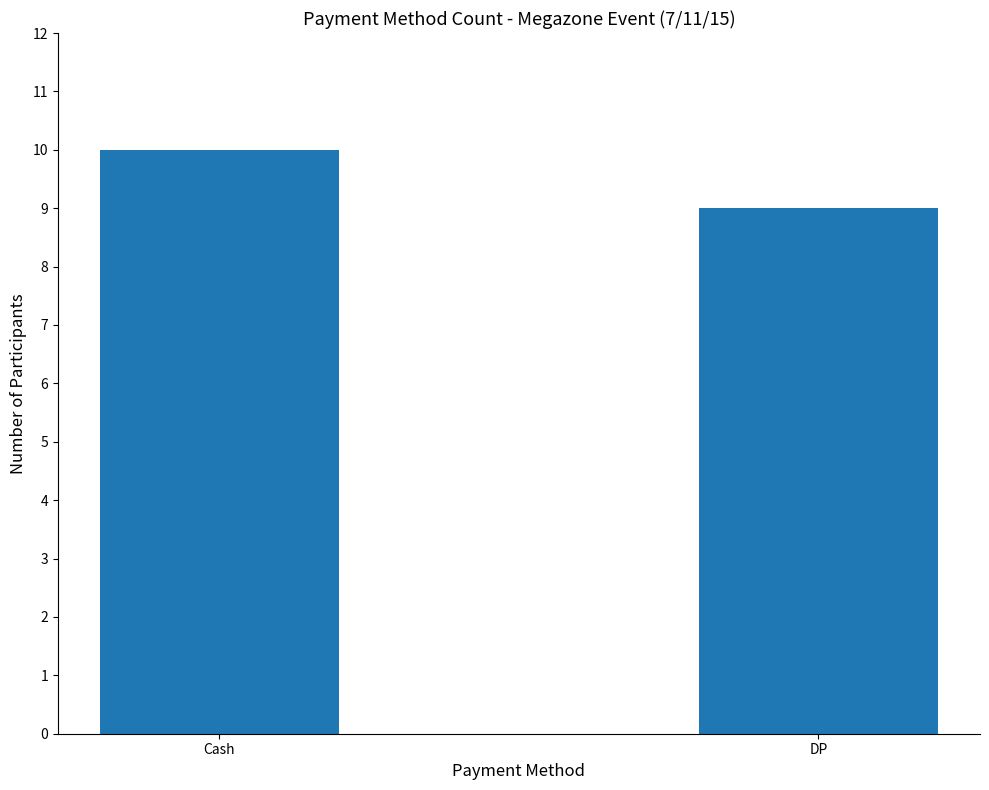

Reading right to left, extract all data points from this chart.

DP=9	Cash=10